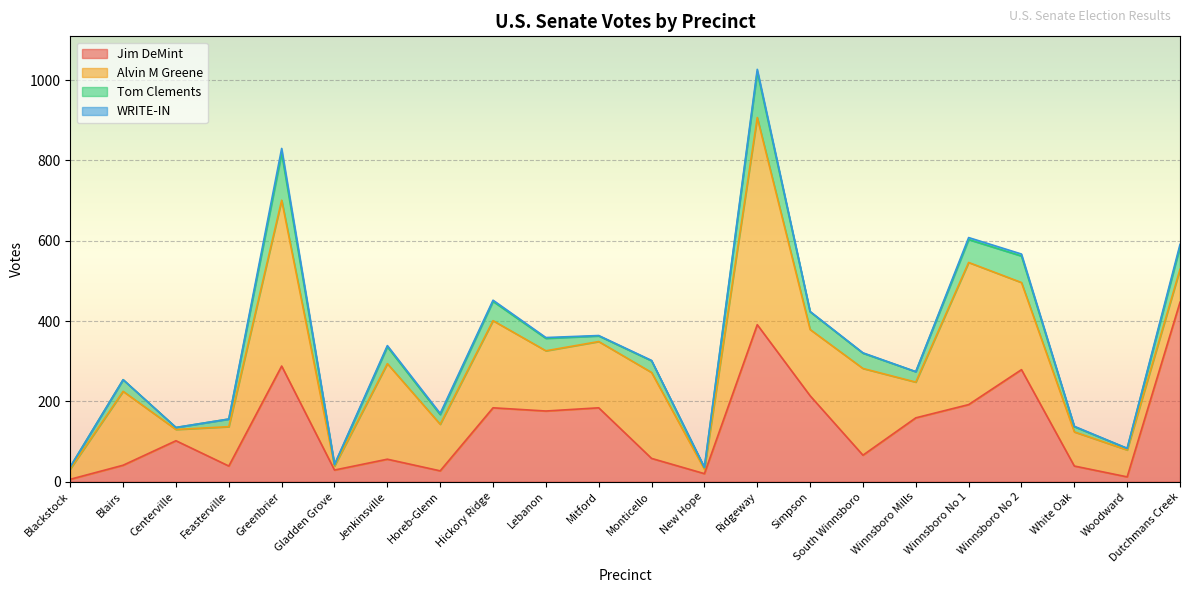

At which label does WRITE-IN reach its minimum?

Blackstock